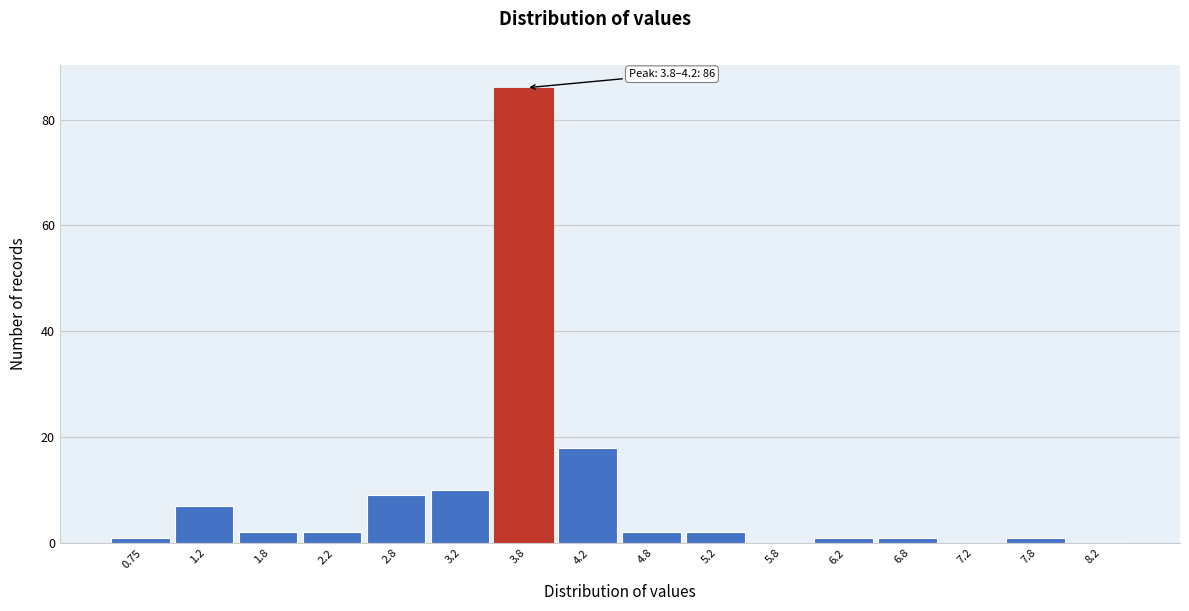

Reading left to right, list all the values displayed in this chart.

0.75=1	1.2=7	1.8=2	2.2=2	2.8=9	3.2=10	3.8=86	4.2=18	4.8=2	5.2=2	5.8=0	6.2=1	6.8=1	7.2=0	7.8=1	8.2=0